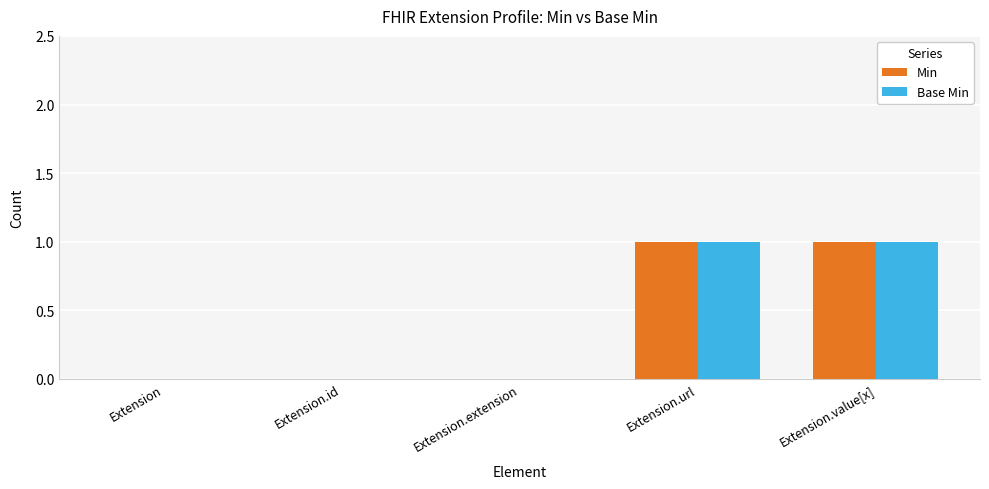

What is the total value across all series at Extension.value[x]?

2